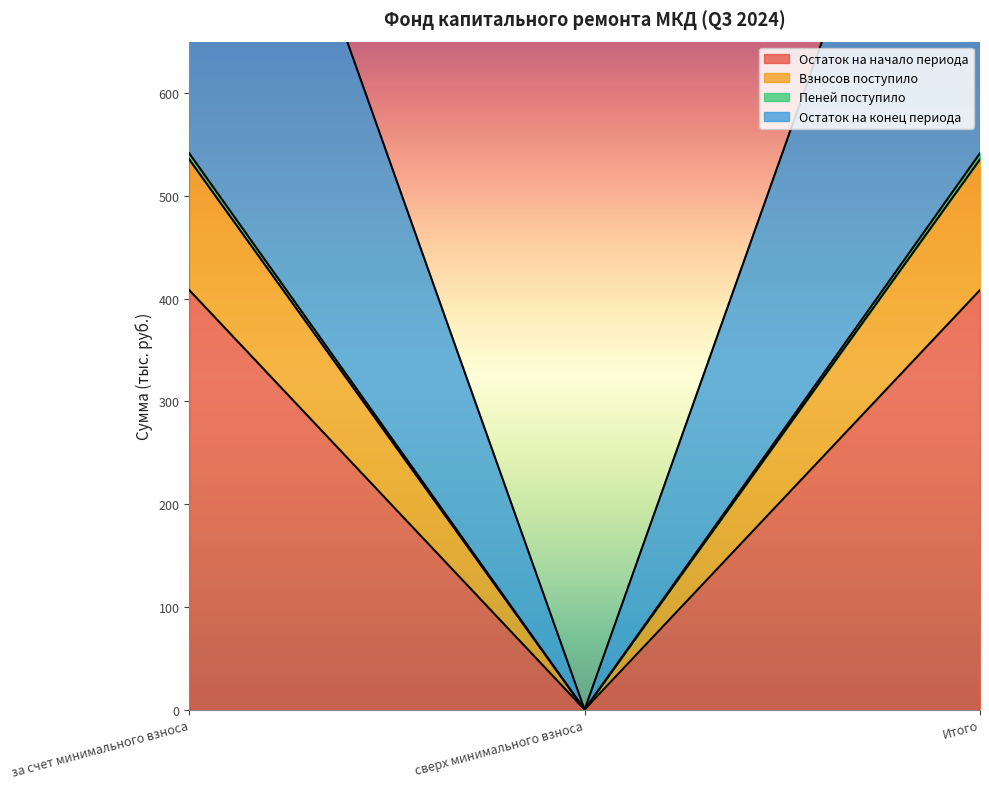

At which category does the chart reach its minimum across all series?

сверх минимального взноса